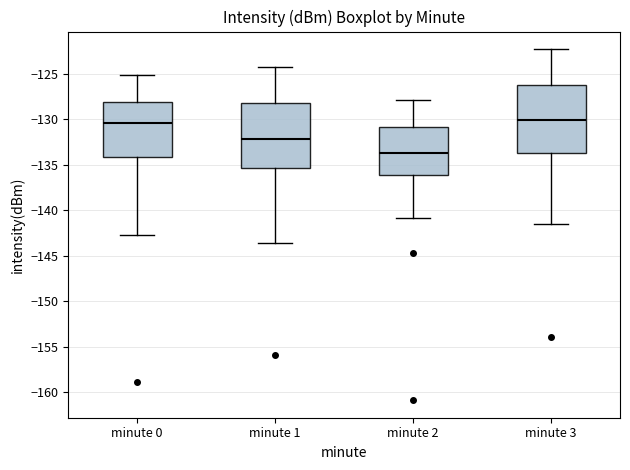

Which box's median line is the lowest?

minute 2